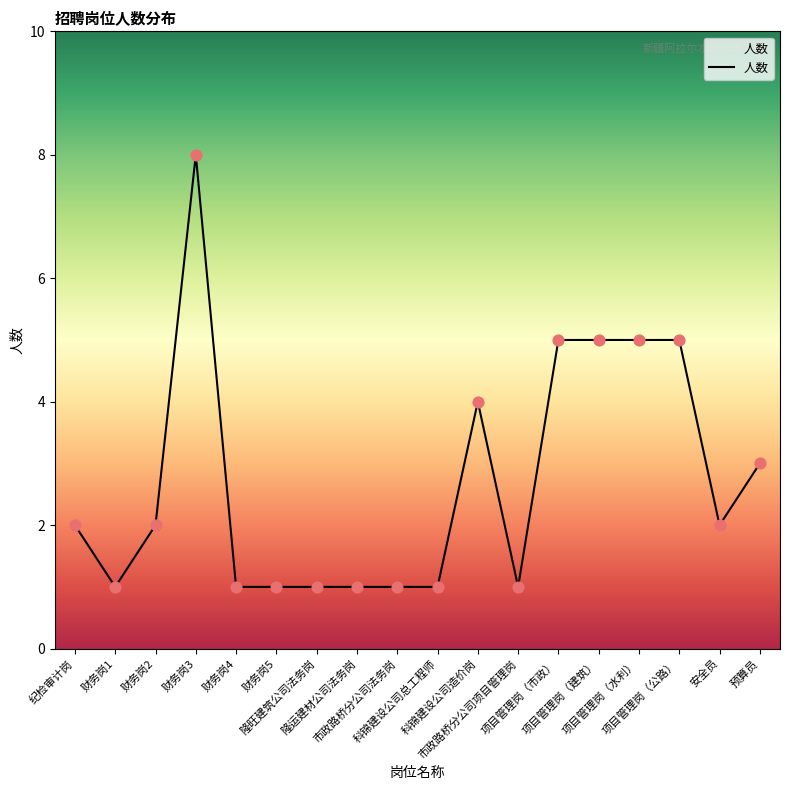

Between 科锦建设公司造价岗 and 项目管理岗（公路）, which is larger?

项目管理岗（公路）